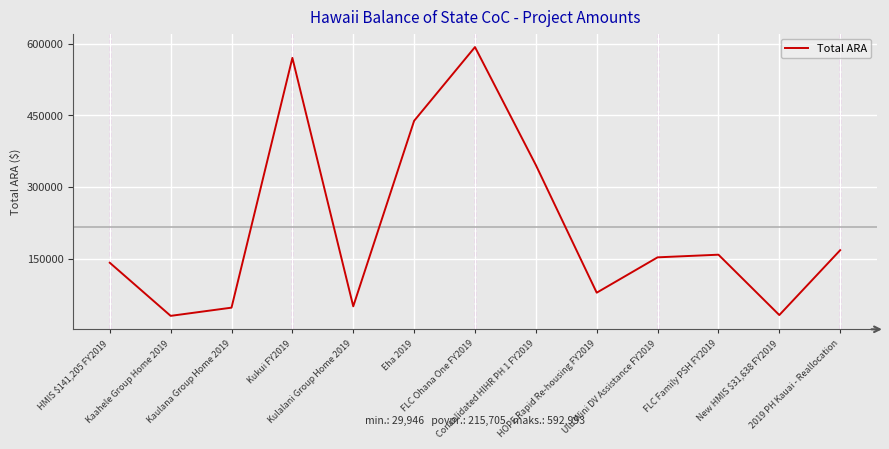

Count the number of data series in this chart.

1